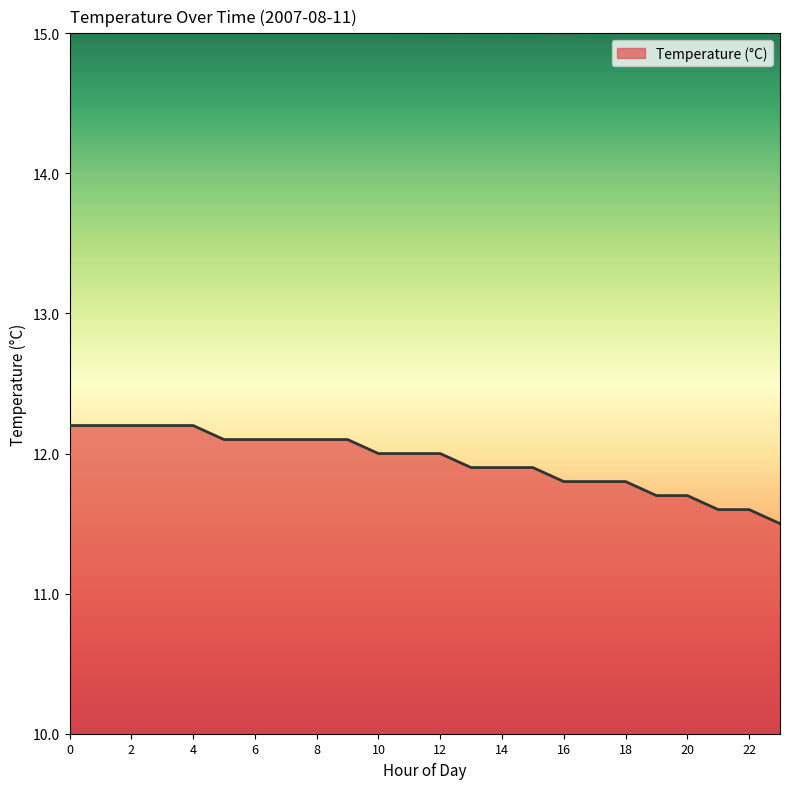

Does the chart have visible grid lines?

No